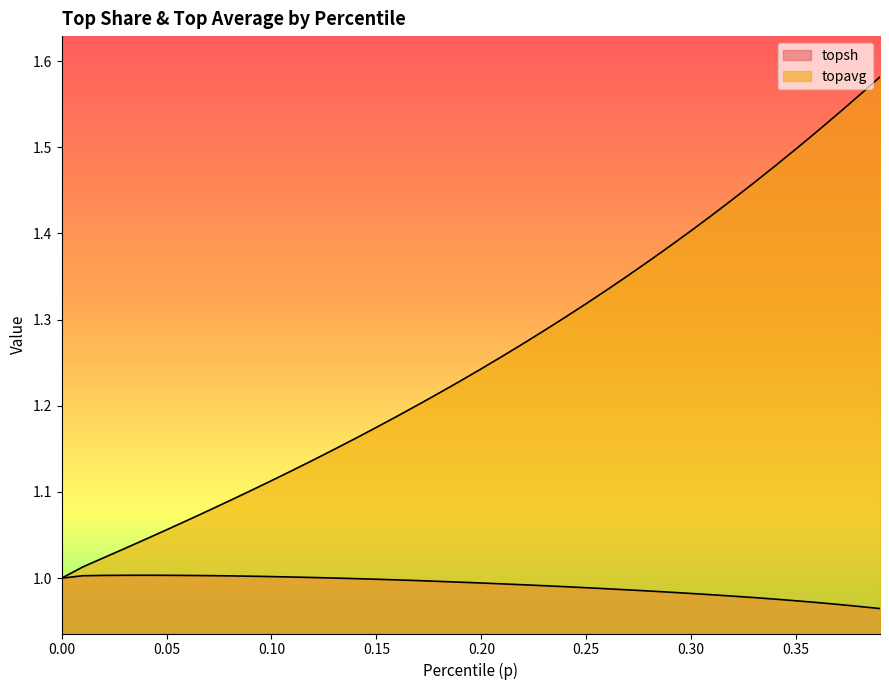

True or false: topavg and topsh cross at least once.

False